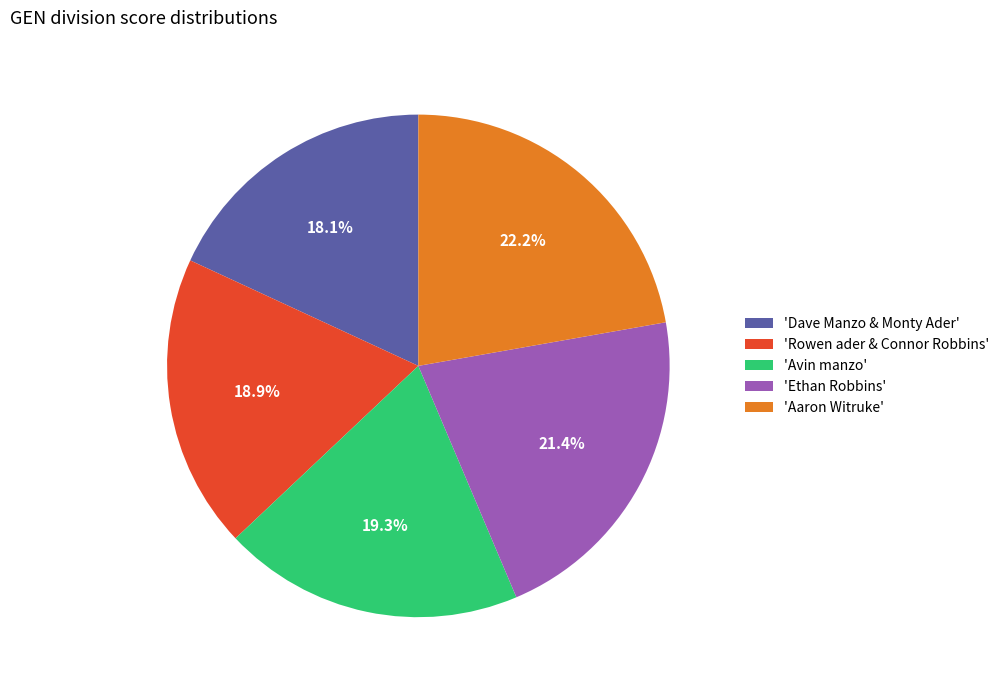

Approximately how many times larger is the value at 'Ethan Robbins' compared to 'Dave Manzo & Monty Ader'?

1.2